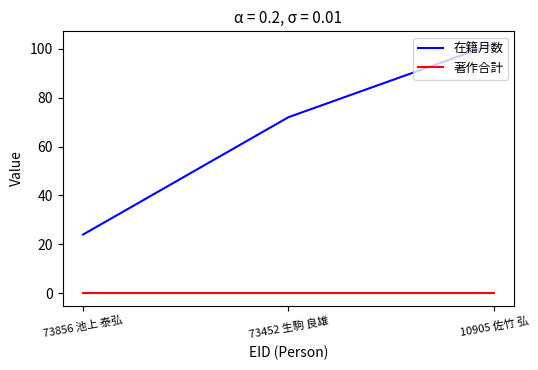

What is the difference between the maximum and minimum values in the 在籍月数 series?

78